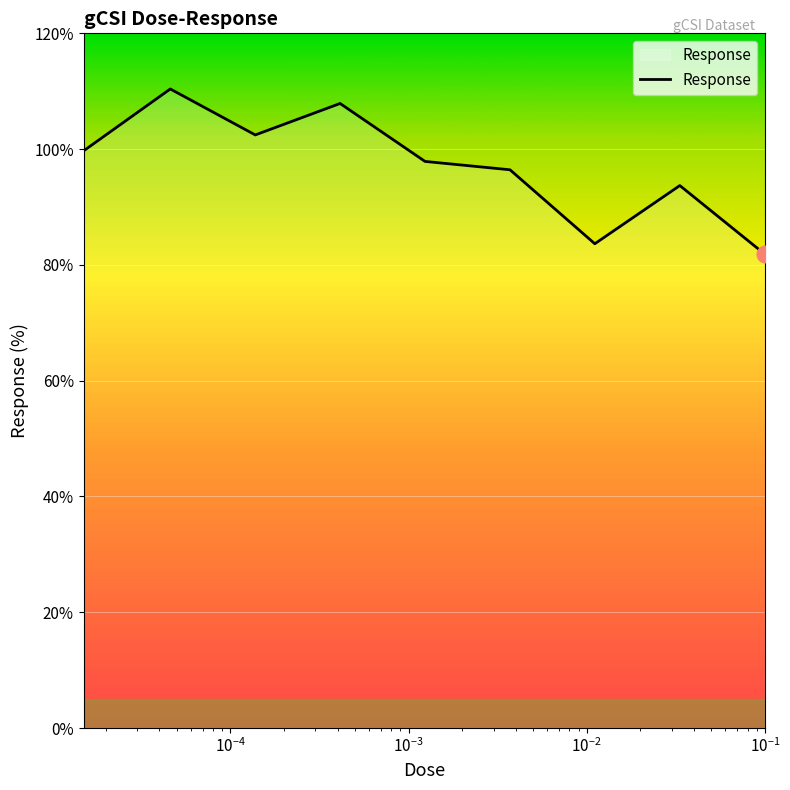

How many lines are shown in the chart?

1